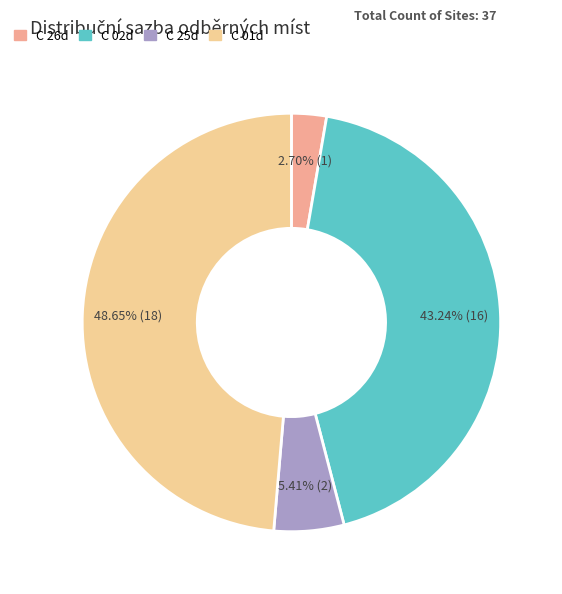

To the nearest percent, what is the combined percentage of C 01d and C 25d?

54%